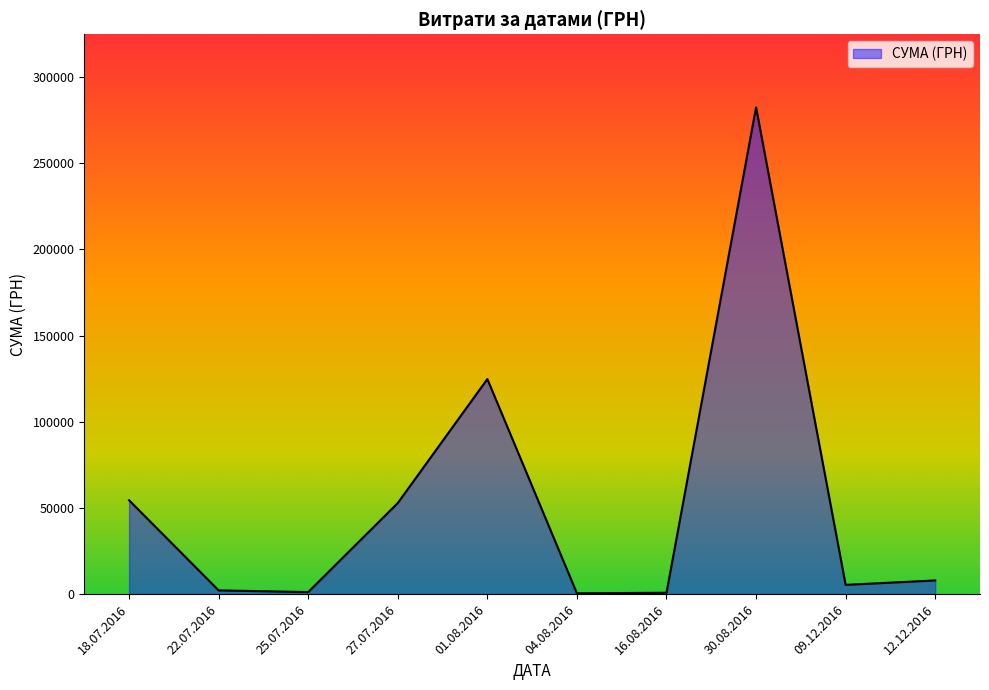

How many lines are shown in the chart?

1